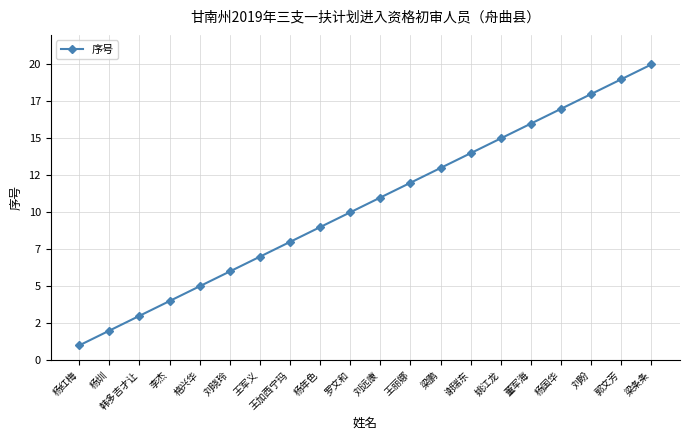

Does the chart have visible grid lines?

Yes